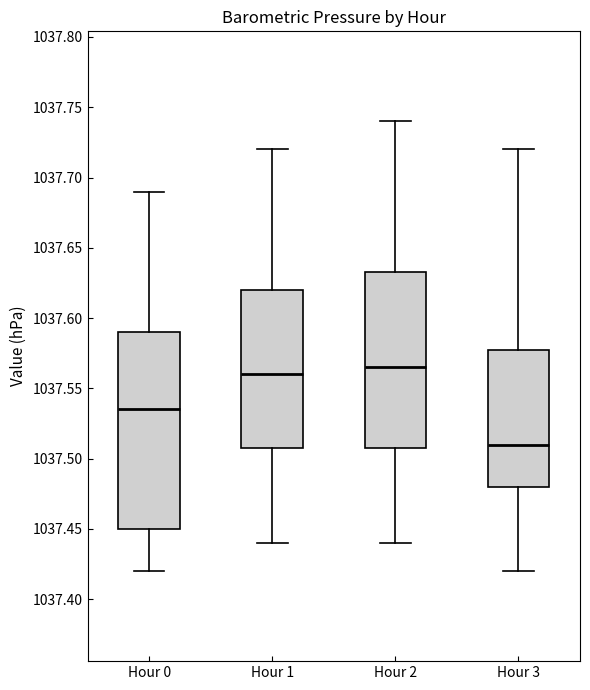

Comparing the boxes themselves (not the whiskers), which one is the tallest?

Hour 0